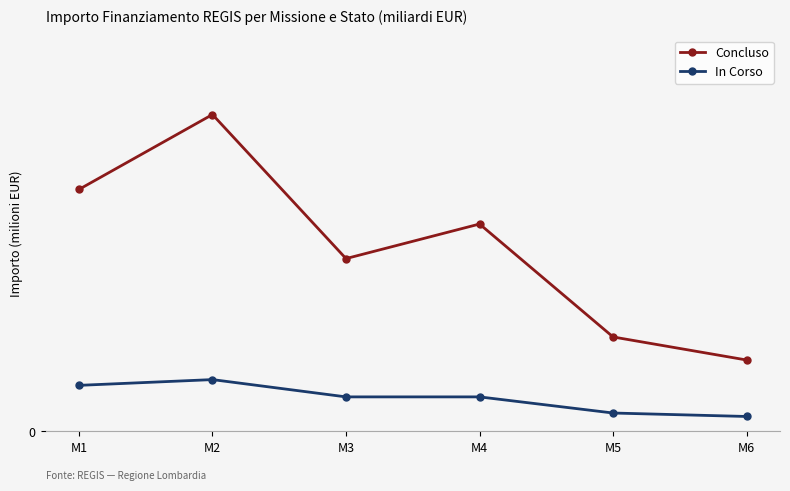

What are all the series names shown in the legend?

Concluso, In Corso